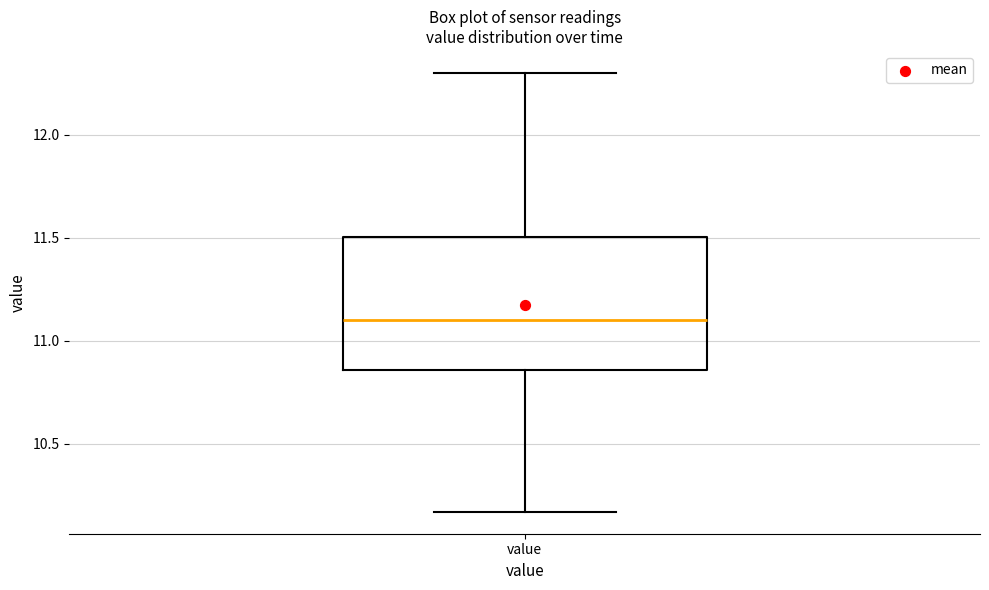

Where does the lower whisker of the box for value end on the y-axis? The values are not printed on the chart, so give them approximately, as read against the axis.

10.15